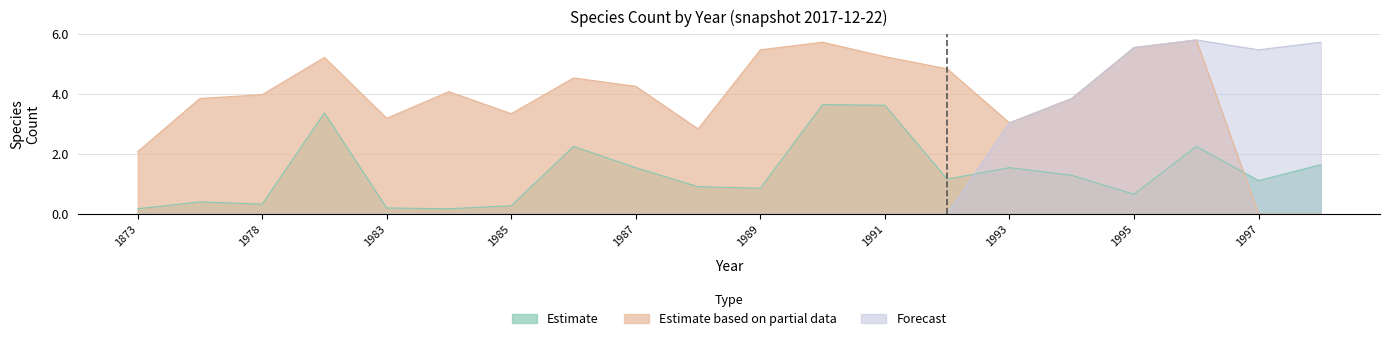

True or false: Estimate has more than 0 interior local peaks.

True